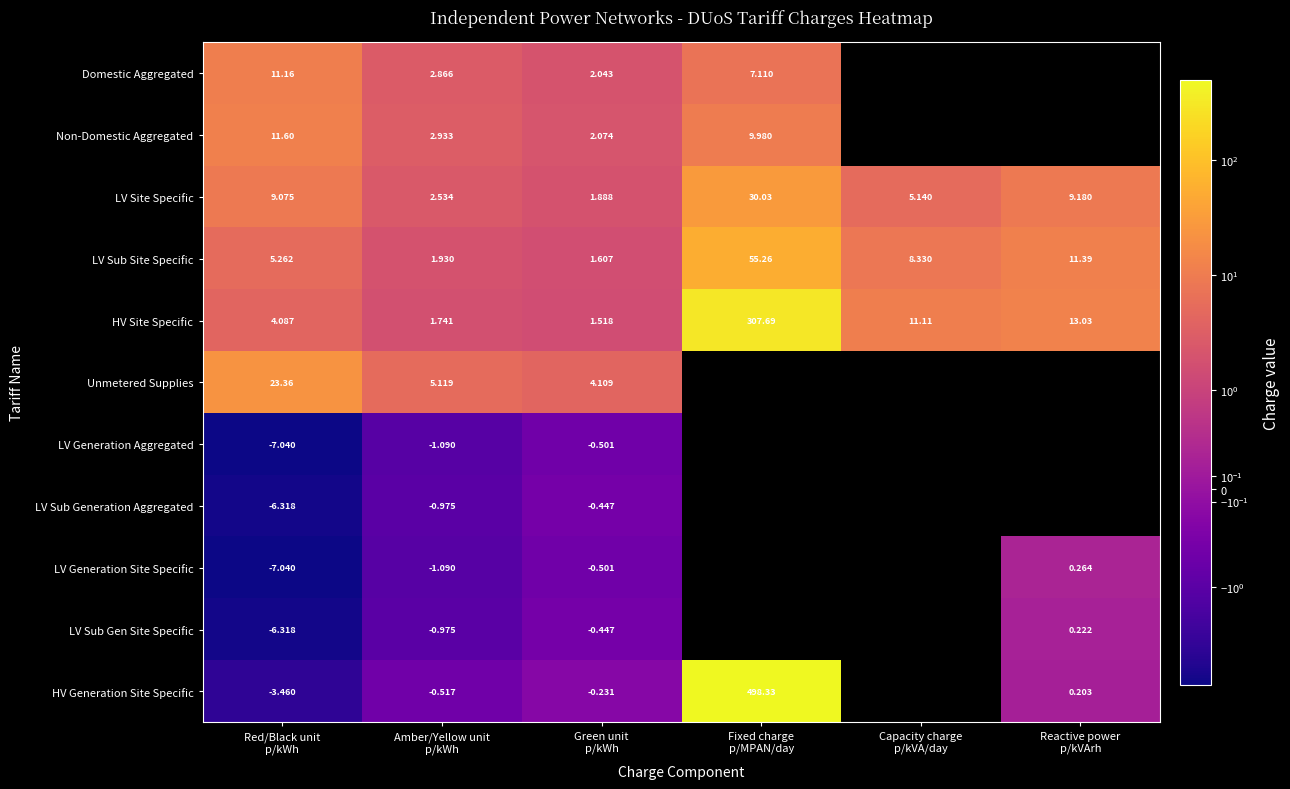

Which label corresponds to the largest value in the chart?

Fixed charge
p/MPAN/day